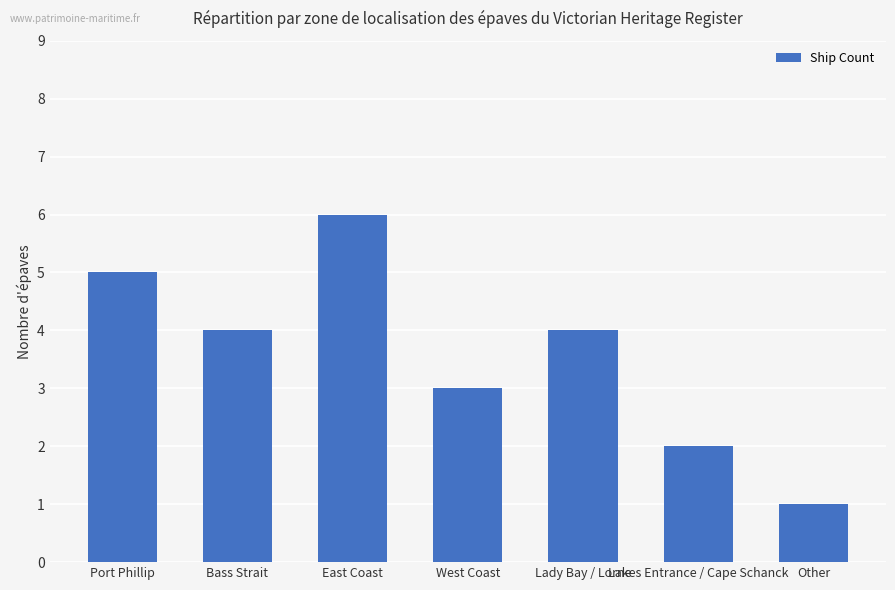

Reading left to right, extract all data points from this chart.

Port Phillip=5	Bass Strait=4	East Coast=6	West Coast=3	Lady Bay / Lorne=4	Lakes Entrance / Cape Schanck=2	Other=1